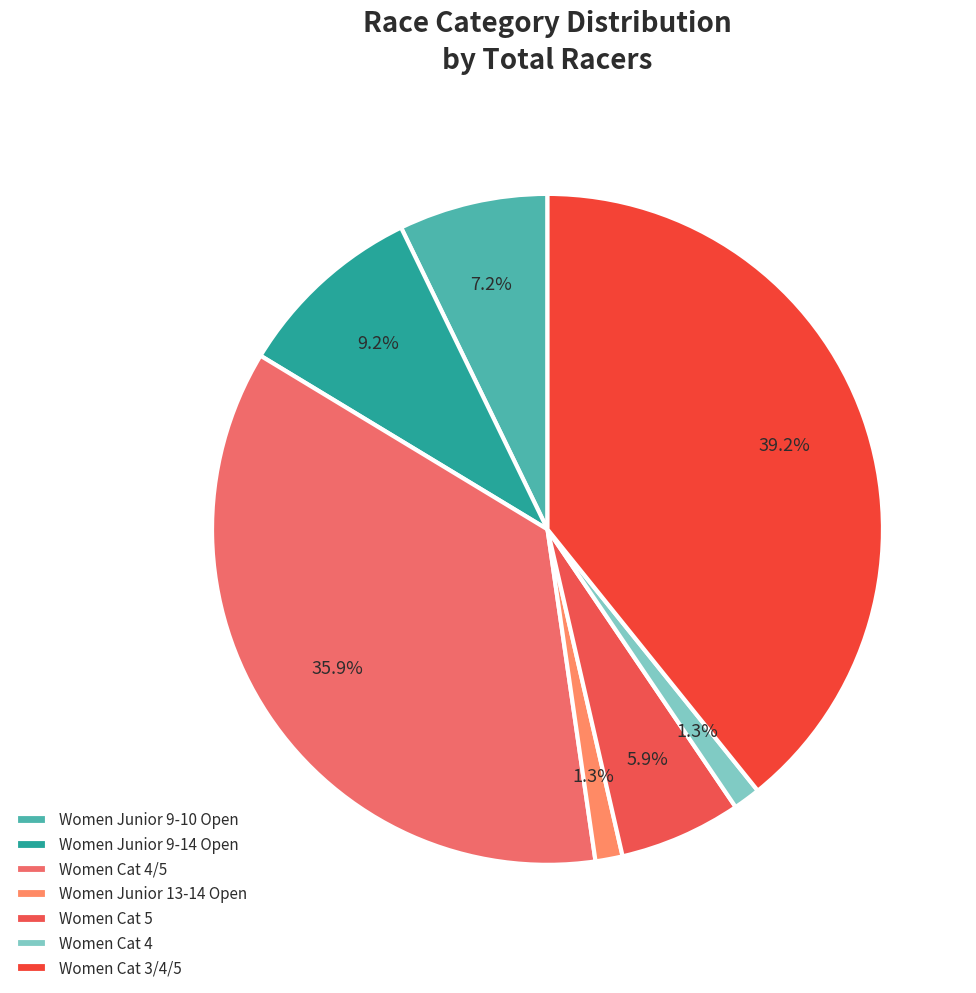

Rank the categories by value from lowest to highest.

Women Junior 13-14 Open, Women Cat 4, Women Cat 5, Women Junior 9-10 Open, Women Junior 9-14 Open, Women Cat 4/5, Women Cat 3/4/5